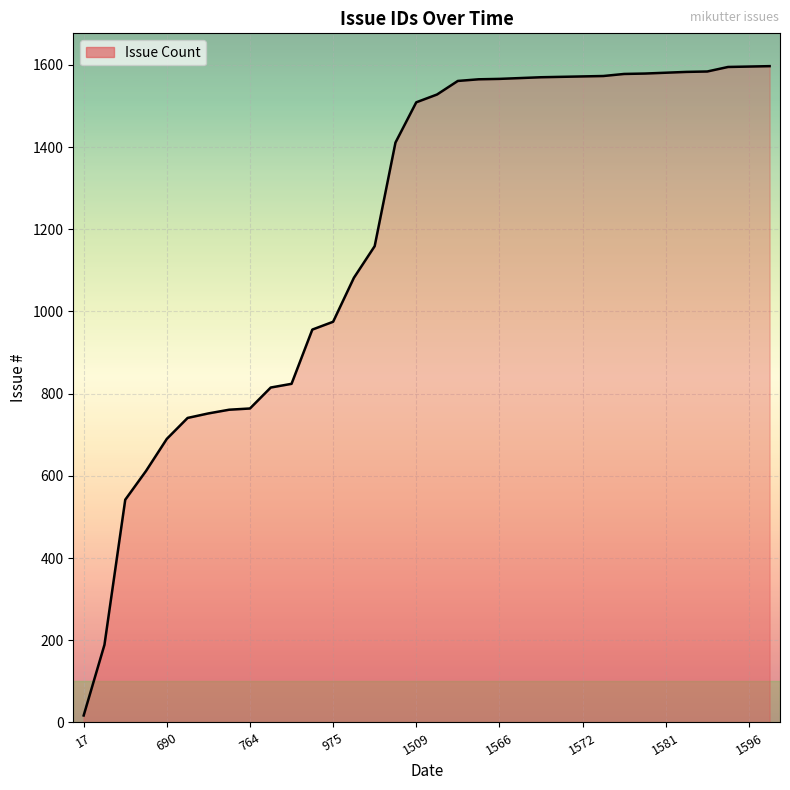

How many lines are shown in the chart?

1